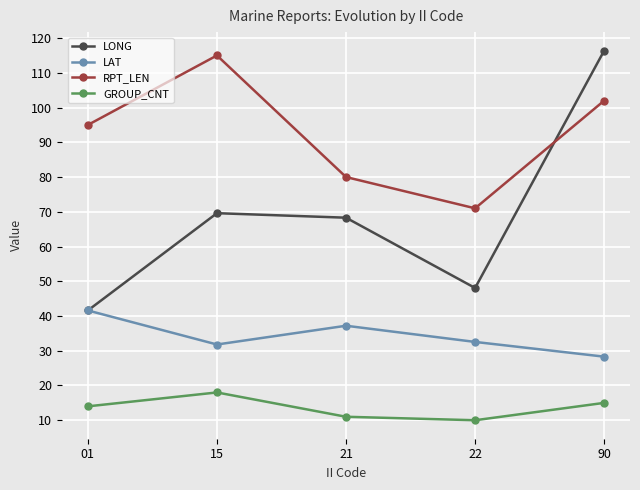

True or false: LONG has more than 2 interior local peaks.

False